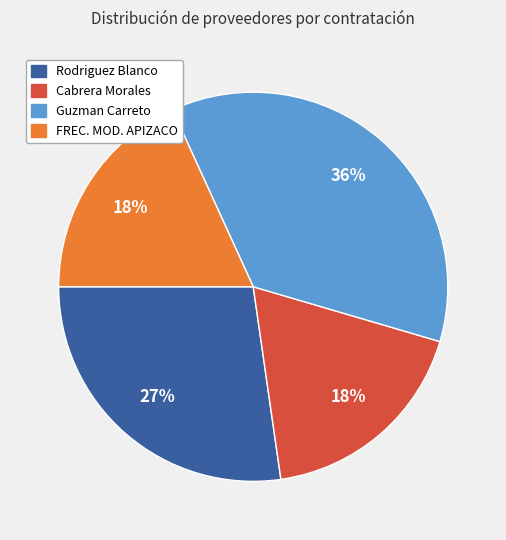

To the nearest percent, what is the difference between the largest and smallest slice percentages?

18%